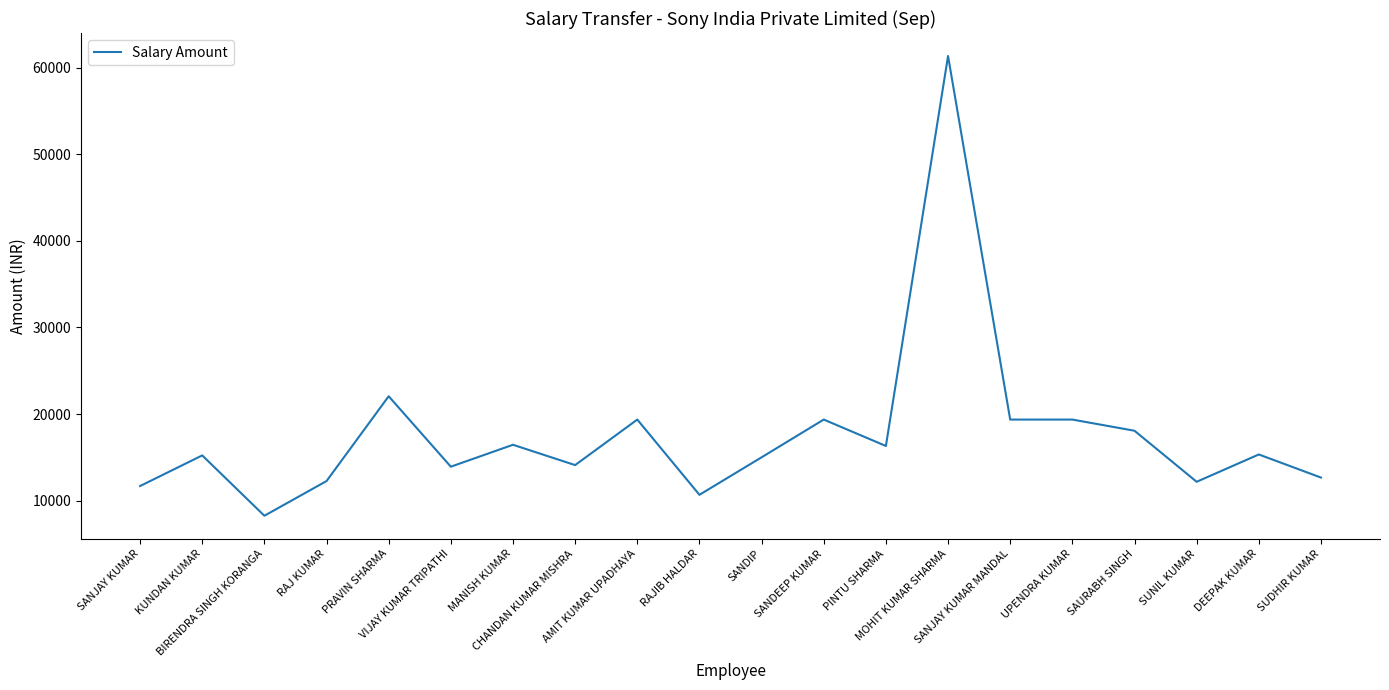

What is the minimum value shown in the chart?

8260